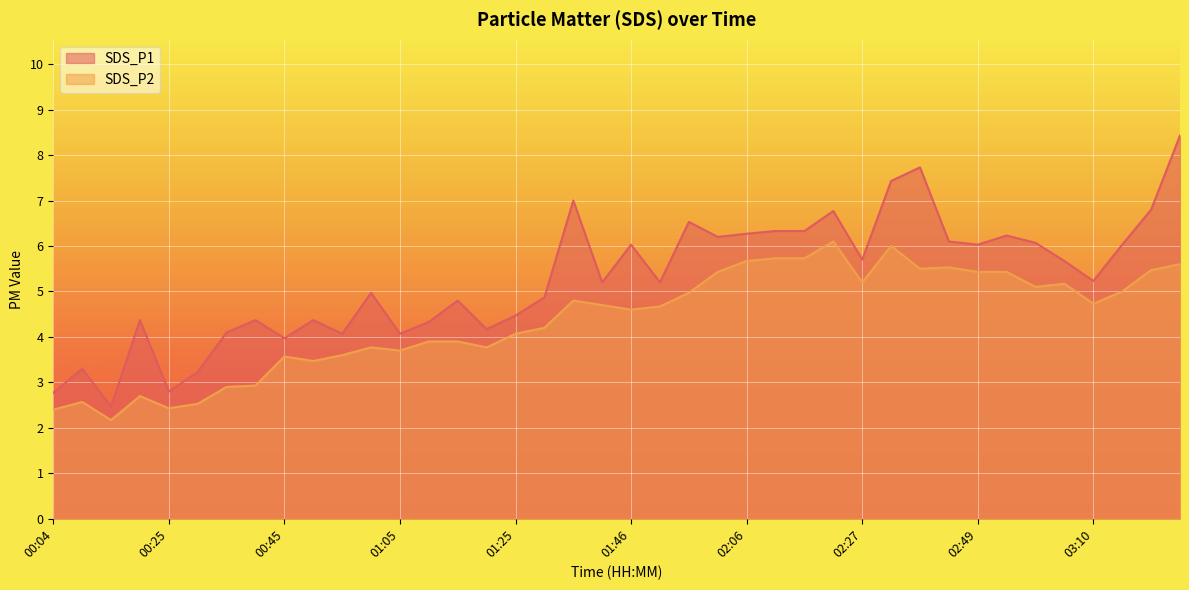

Reading right to left, transcribe all the data shown in this chart.

SDS_P1: 8.4	6.8	6.0	5.2	5.7	6.1	6.2	6.0	6.1	7.7	7.4	5.7	6.8	6.3	6.3	6.3	6.2	6.5	5.2	6.0	5.2	7.0	4.9	4.5	4.2	4.8	4.3	4.1	5.0	4.1	4.4	4.0	4.4	4.1	3.2	2.8	4.4	2.5	3.3	2.8
SDS_P2: 5.6	5.5	5.0	4.7	5.2	5.1	5.4	5.4	5.5	5.5	6.0	5.2	6.1	5.7	5.7	5.7	5.4	5.0	4.7	4.6	4.7	4.8	4.2	4.1	3.8	3.9	3.9	3.7	3.8	3.6	3.5	3.6	2.9	2.9	2.5	2.4	2.7	2.2	2.6	2.4